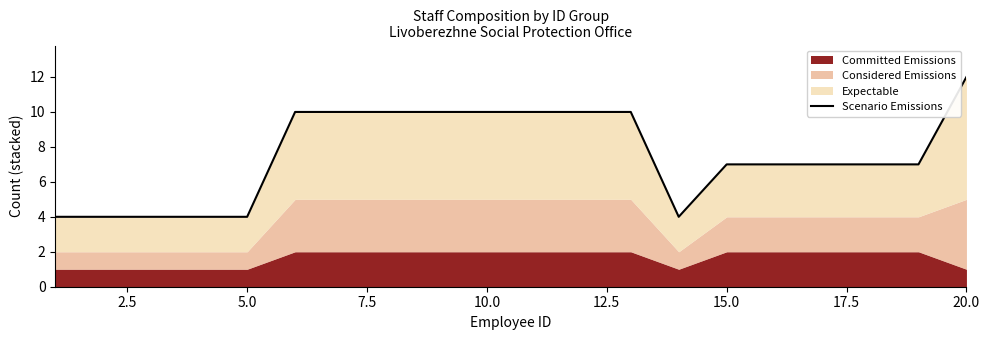

Reading left to right, transcribe all the data shown in this chart.

4	4	4	4	4	10	10	10	10	10	10	10	10	4	7	7	7	7	7	12